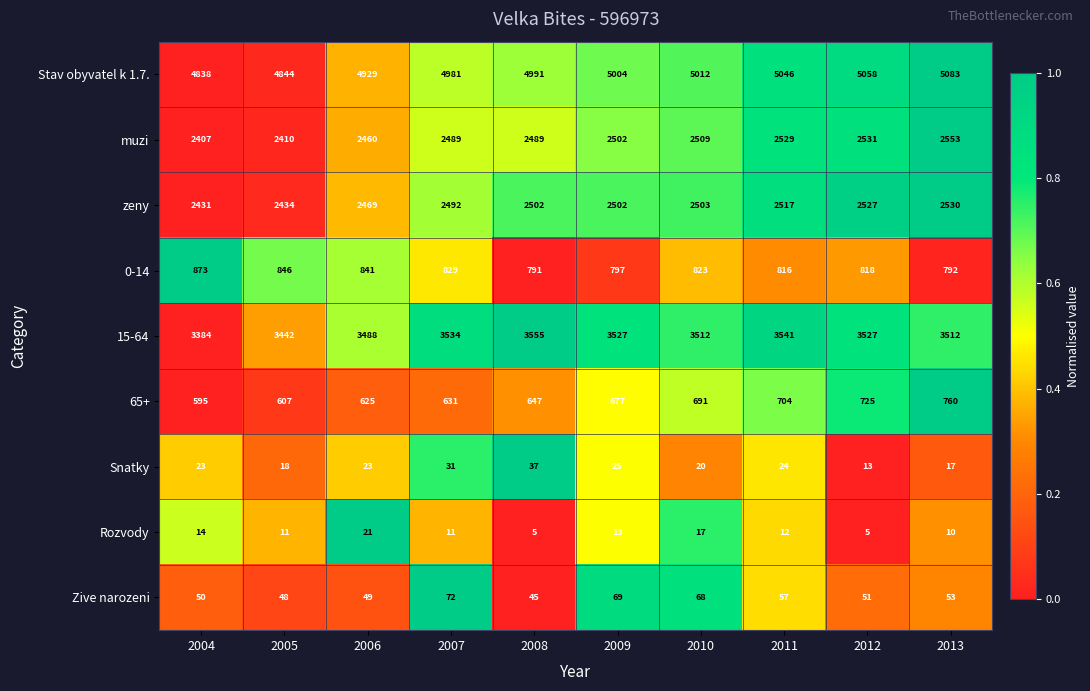

What is the approximate value of 0-14 at 2013, to the nearest 10?

790